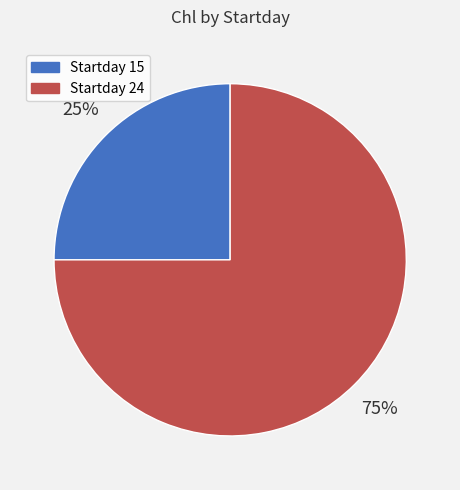

To the nearest percent, what portion does Startday 24 represent?

75%